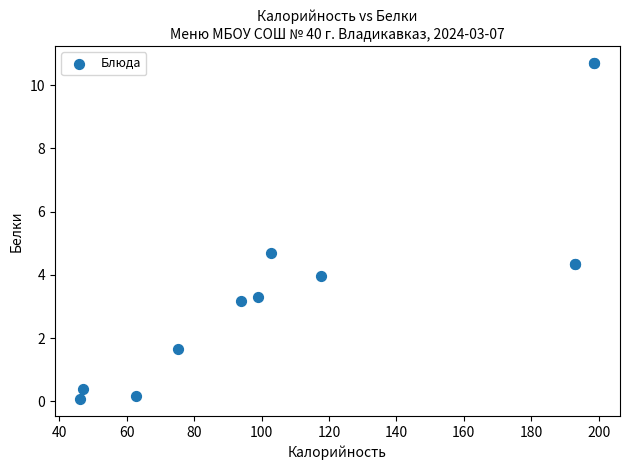

What Y value in the scatter plot is closest to 5?

4.7